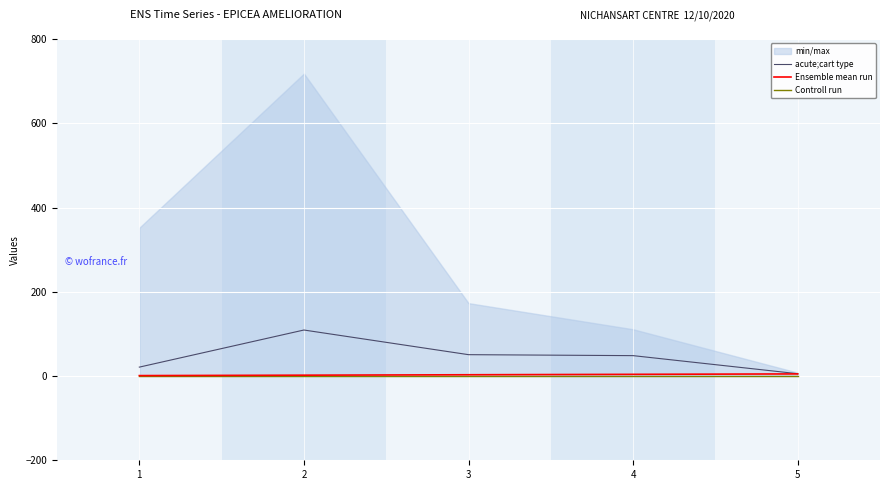

In acute;cart type, how many points are higher than both neighbors (excluding endpoints)?

1